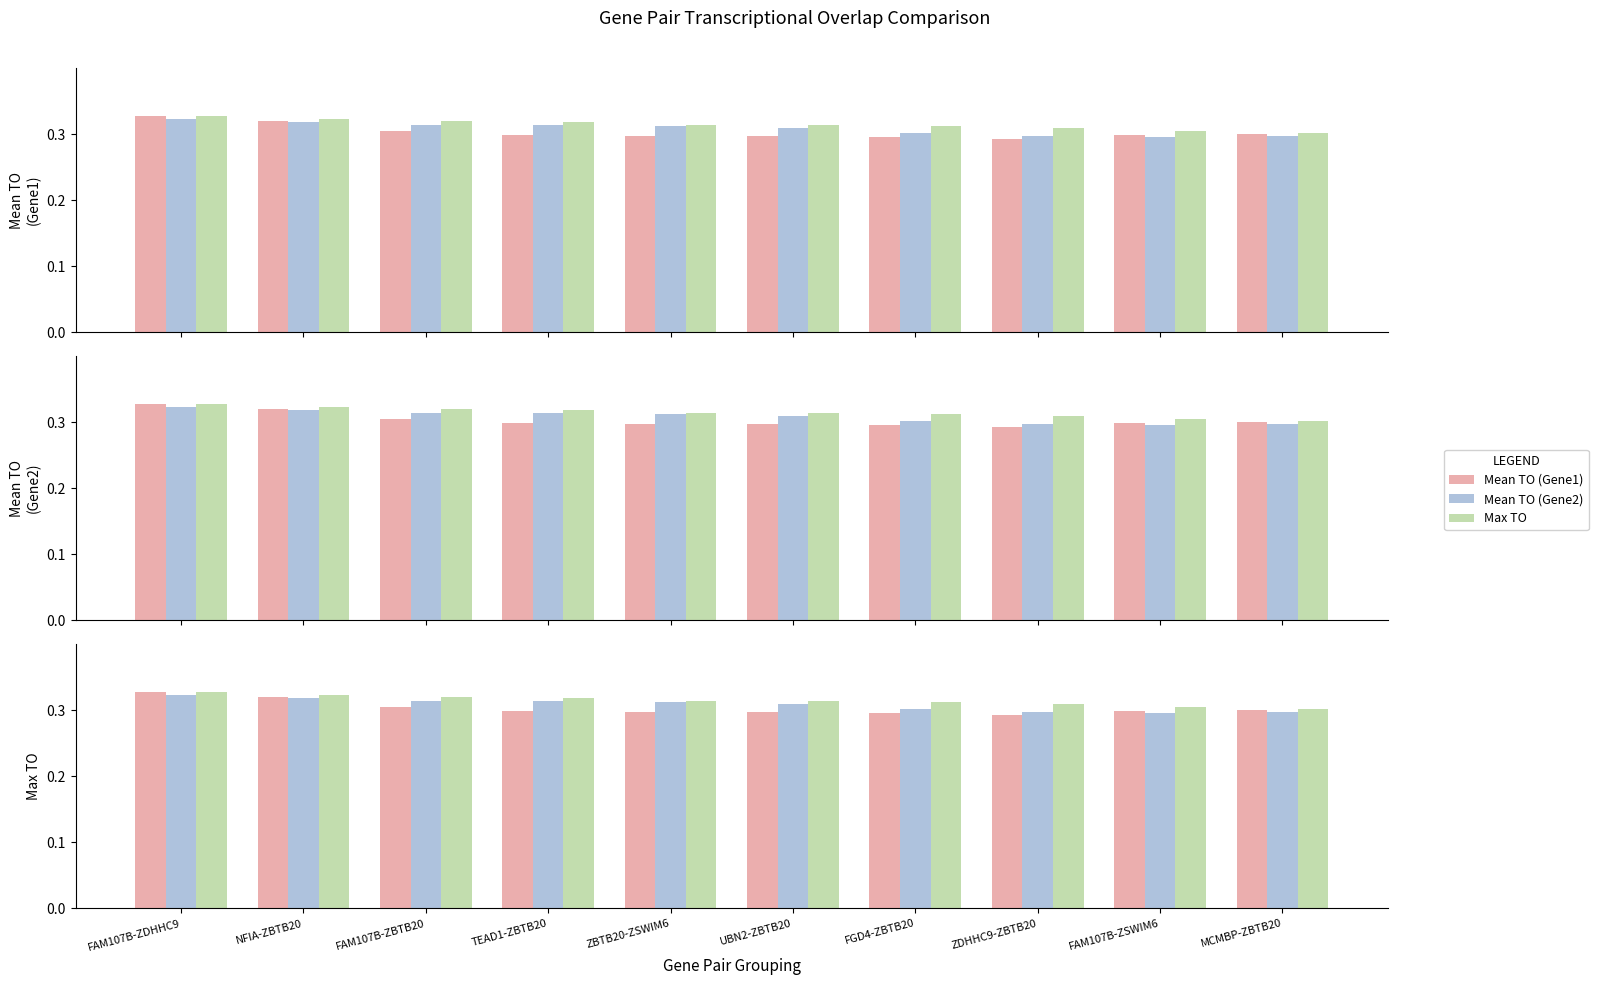

What is the label of the 10th bar from the right?

FAM107B-ZDHHC9